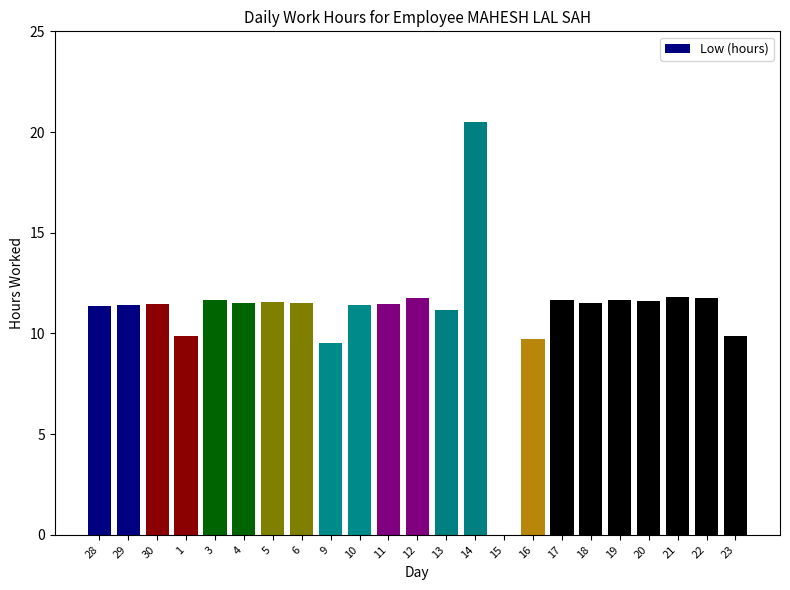

The value at 10 is 11.4. True or false?

True